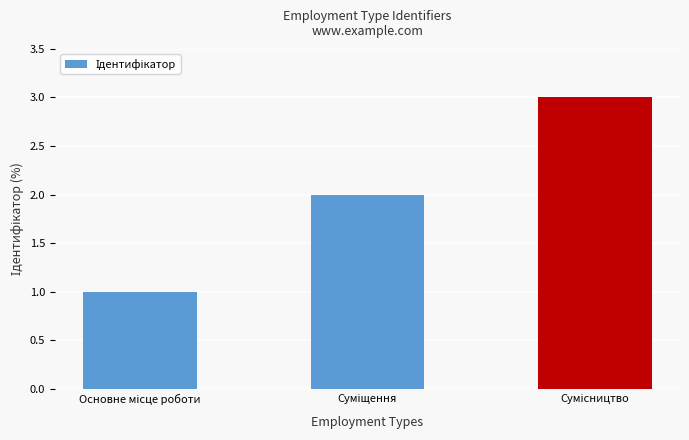

What is the greatest value displayed?

3